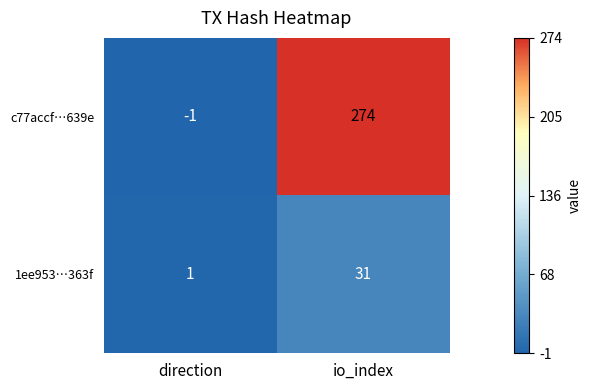

Which category has the lowest value across all series?

direction